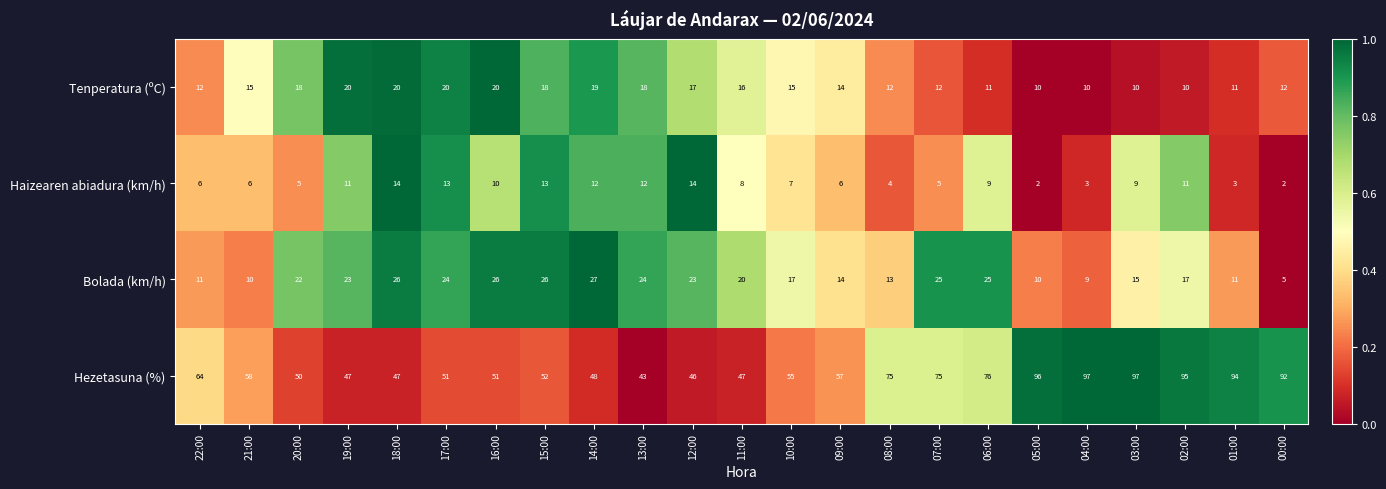

What is the greatest value displayed?

97